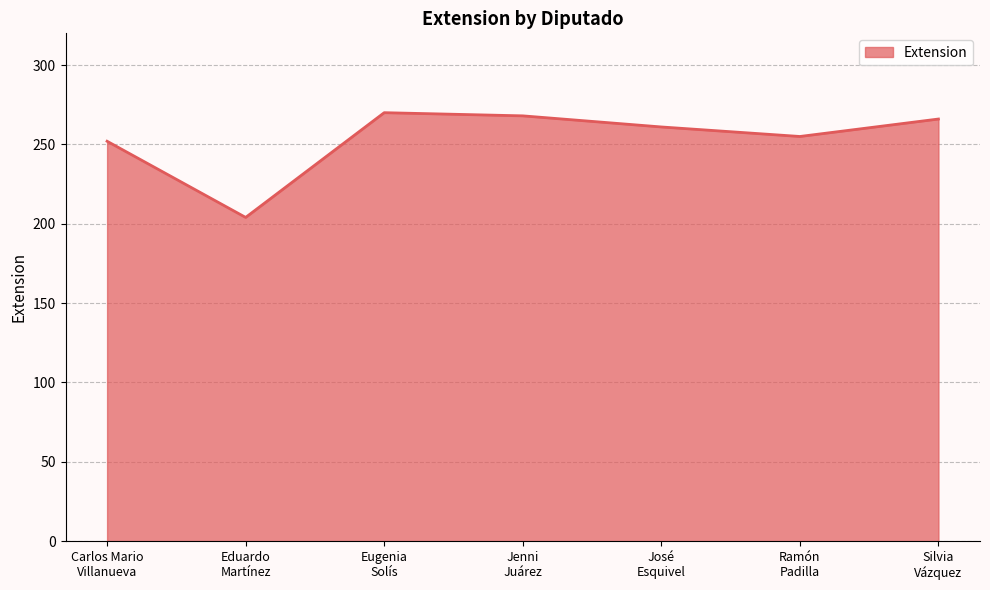

How many lines are shown in the chart?

1